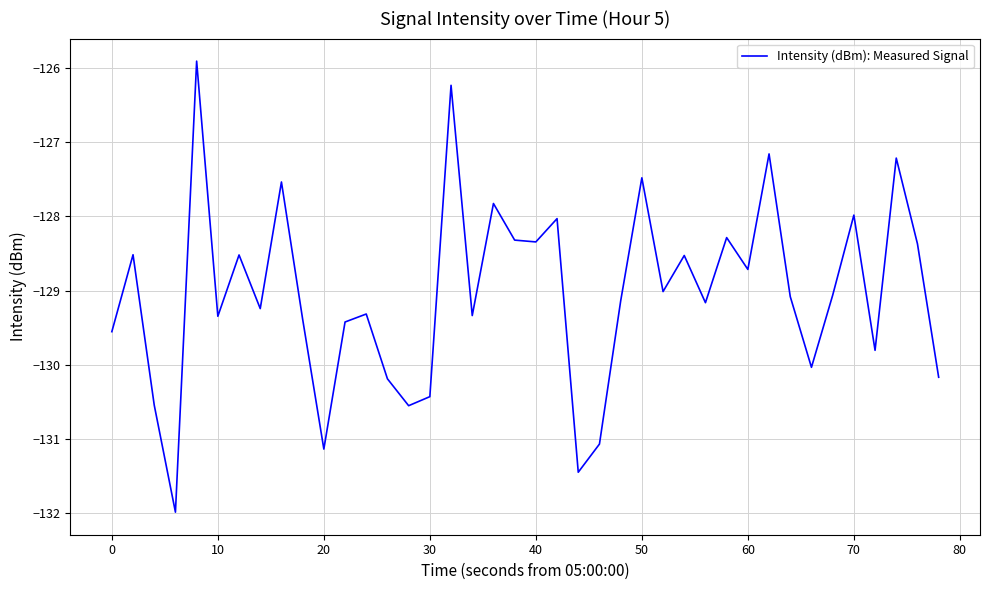

How many interior local valleys (lower than both neighbors) does the data have?

13